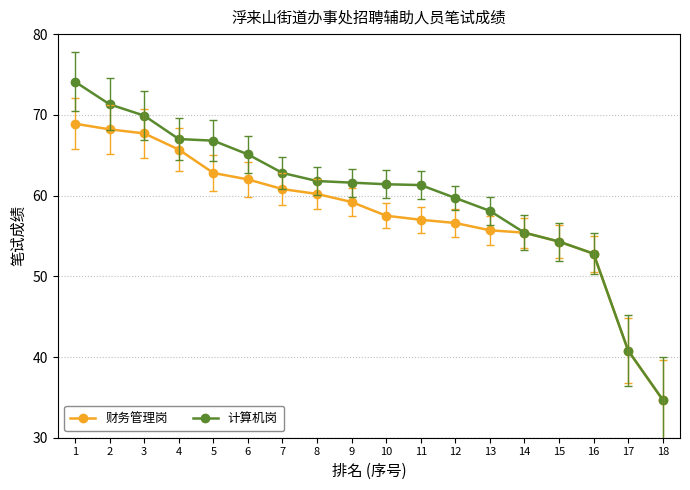

What is the highest value of the 计算机岗 series?

74.1